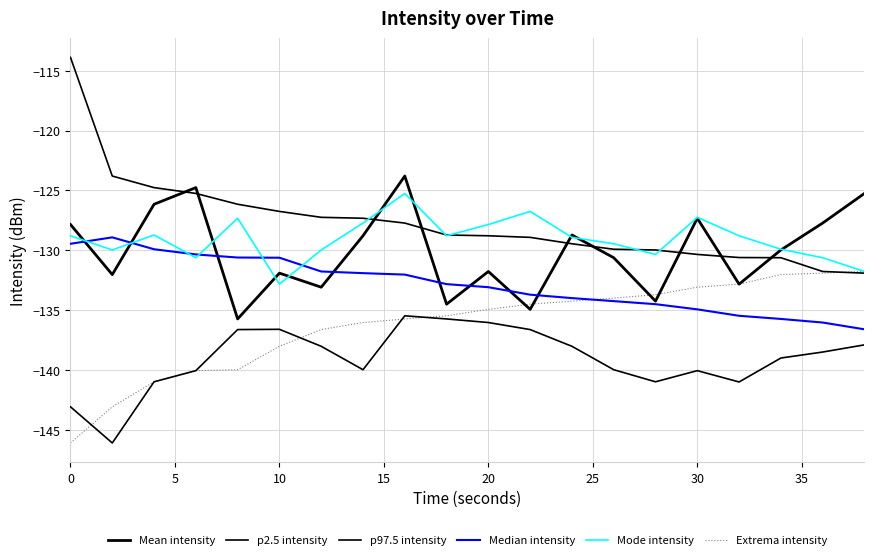

How many lines are shown in the chart?

6